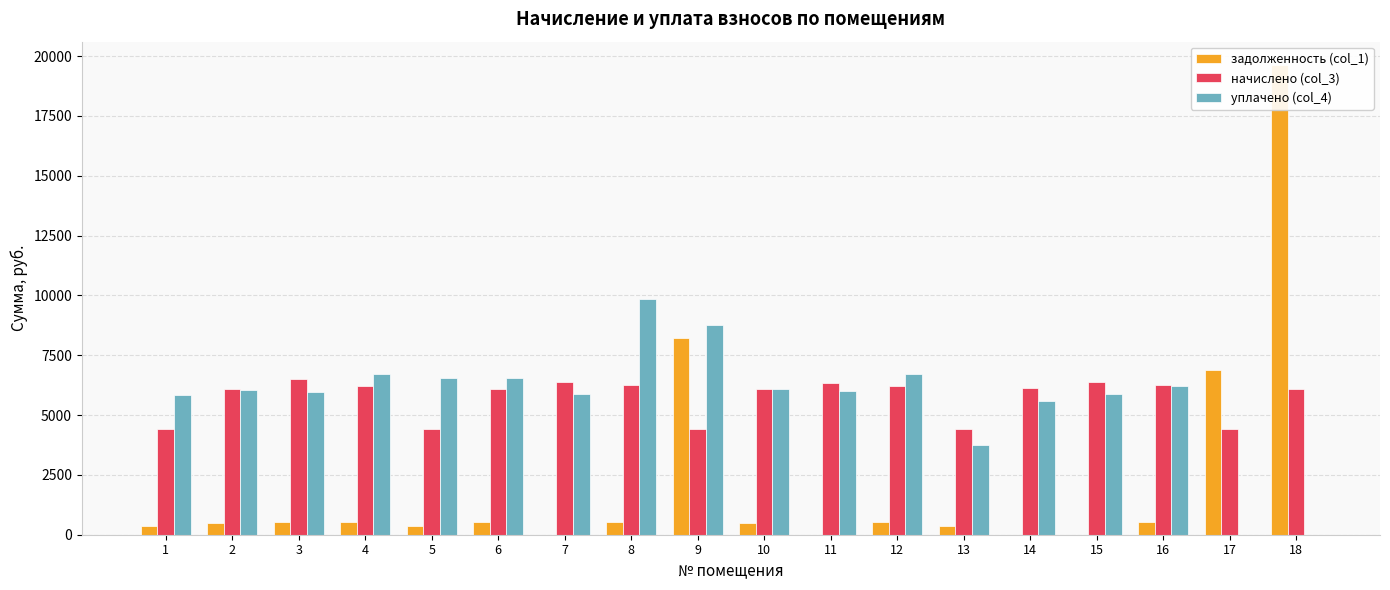

How many values in задолженность (col_1) are above zero?

14